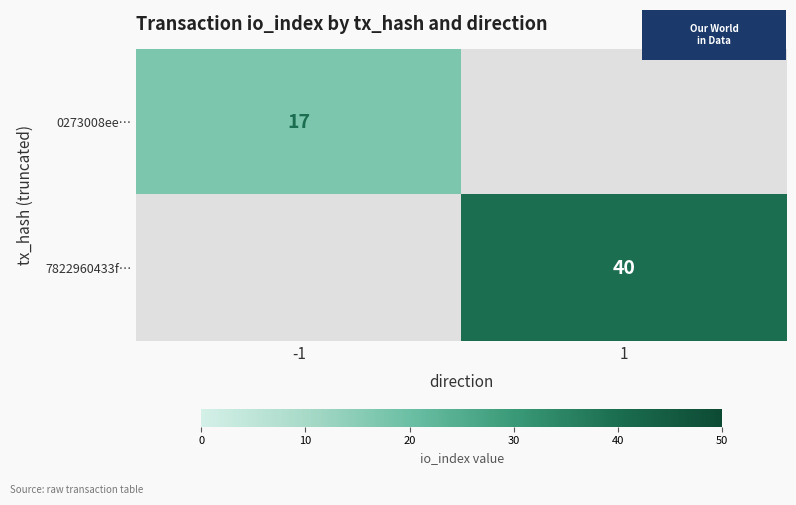

Rank the series at 1 from lowest to highest value.

0273008ee…, 7822960433f…